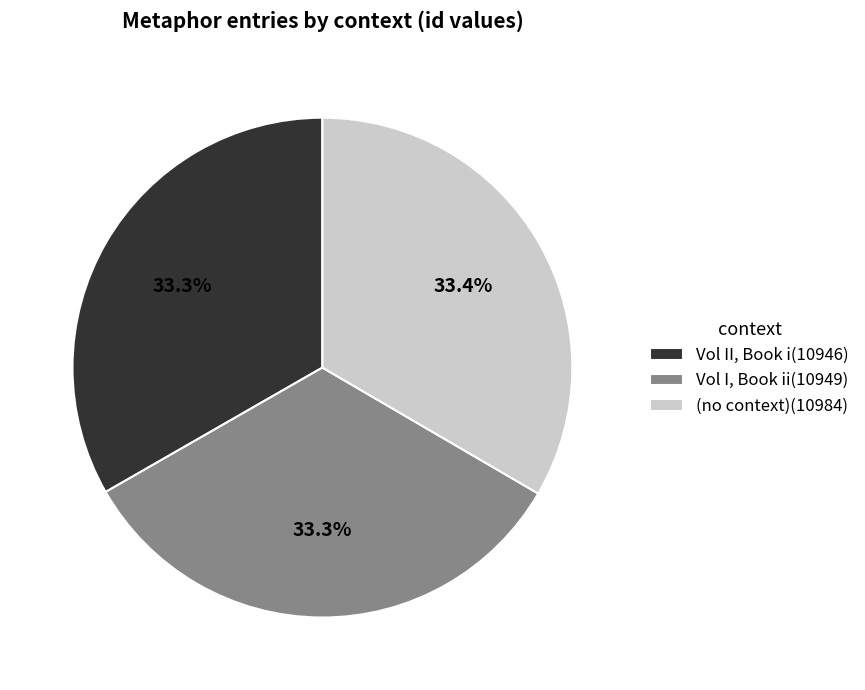

Is the sum of Vol II, Book i(10946) and Vol I, Book ii(10949) greater than half?

Yes